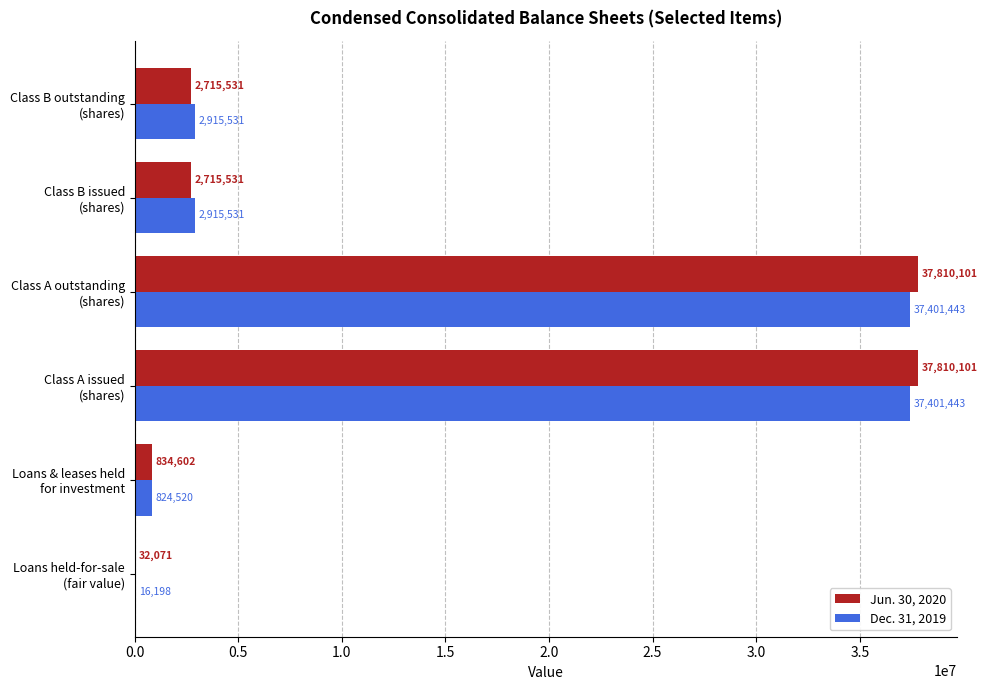

What is the sum of all Jun. 30, 2020 values?

81917937